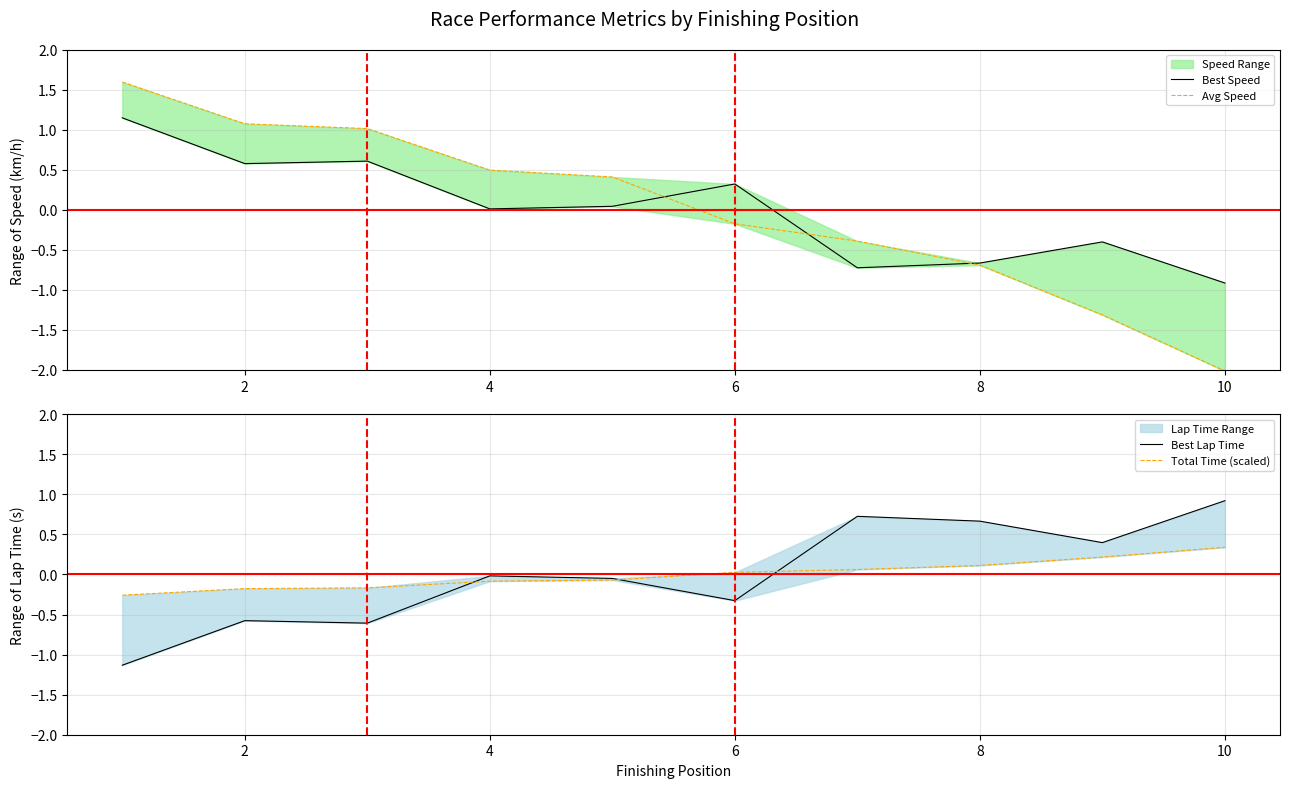

Is it true that Best Speed equals -1.0 at 8?

False